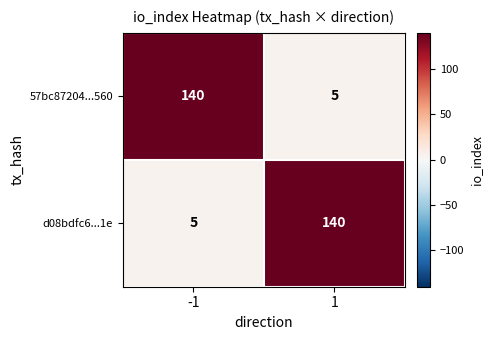

What is the sum of the 57bc87204...560 values at -1 and 1?

145